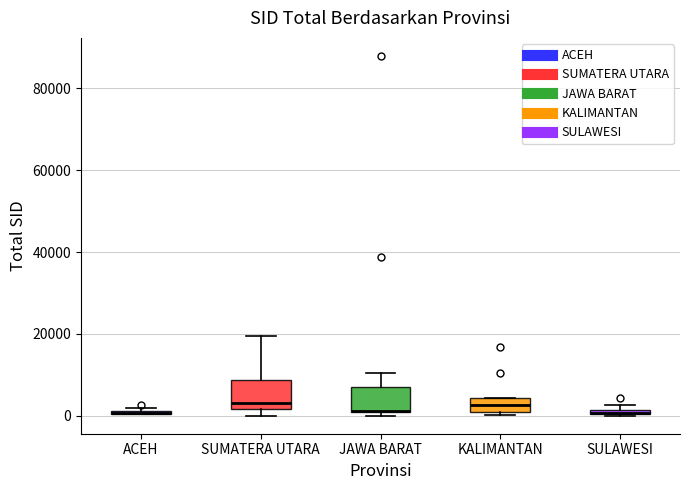

Where is the upper edge of the box for SULAWESI on the y-axis? The values are not printed on the chart, so give them approximately, as read against the axis.

2000